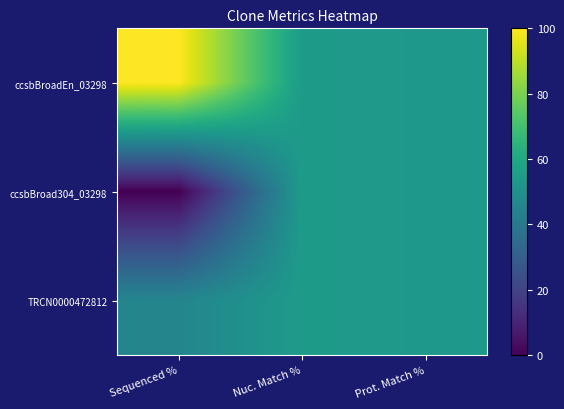

List the series in order of their peak value, highest first.

ccsbBroadEn_03298, ccsbBroad304_03298, TRCN0000472812